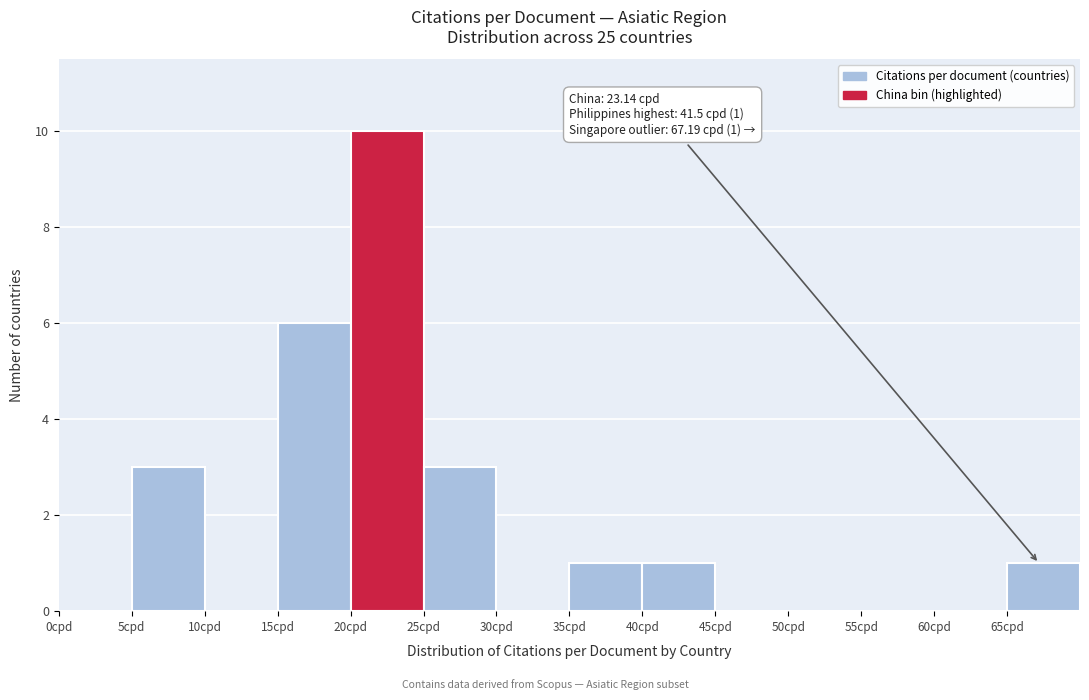

Which range on the x-axis has the tallest bar?

20 to 25